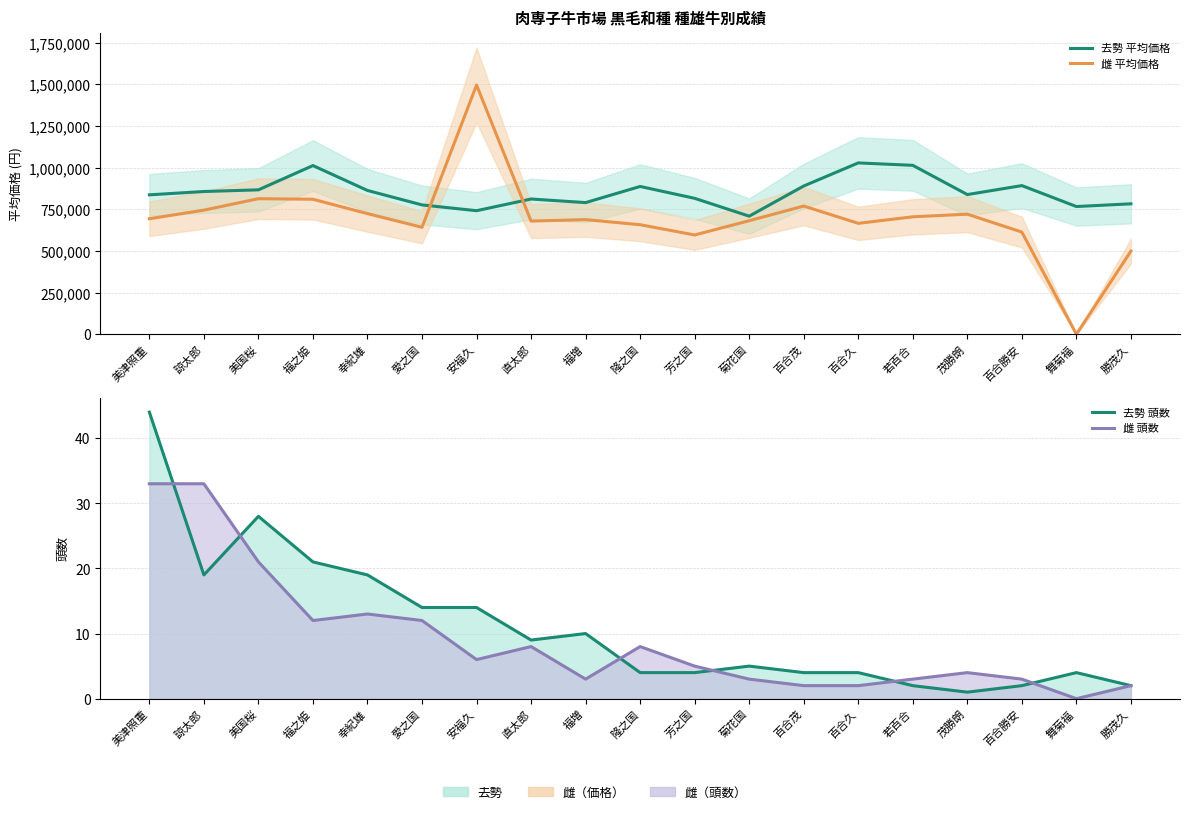

How many positive values does the 雌 頭数 series have?

18